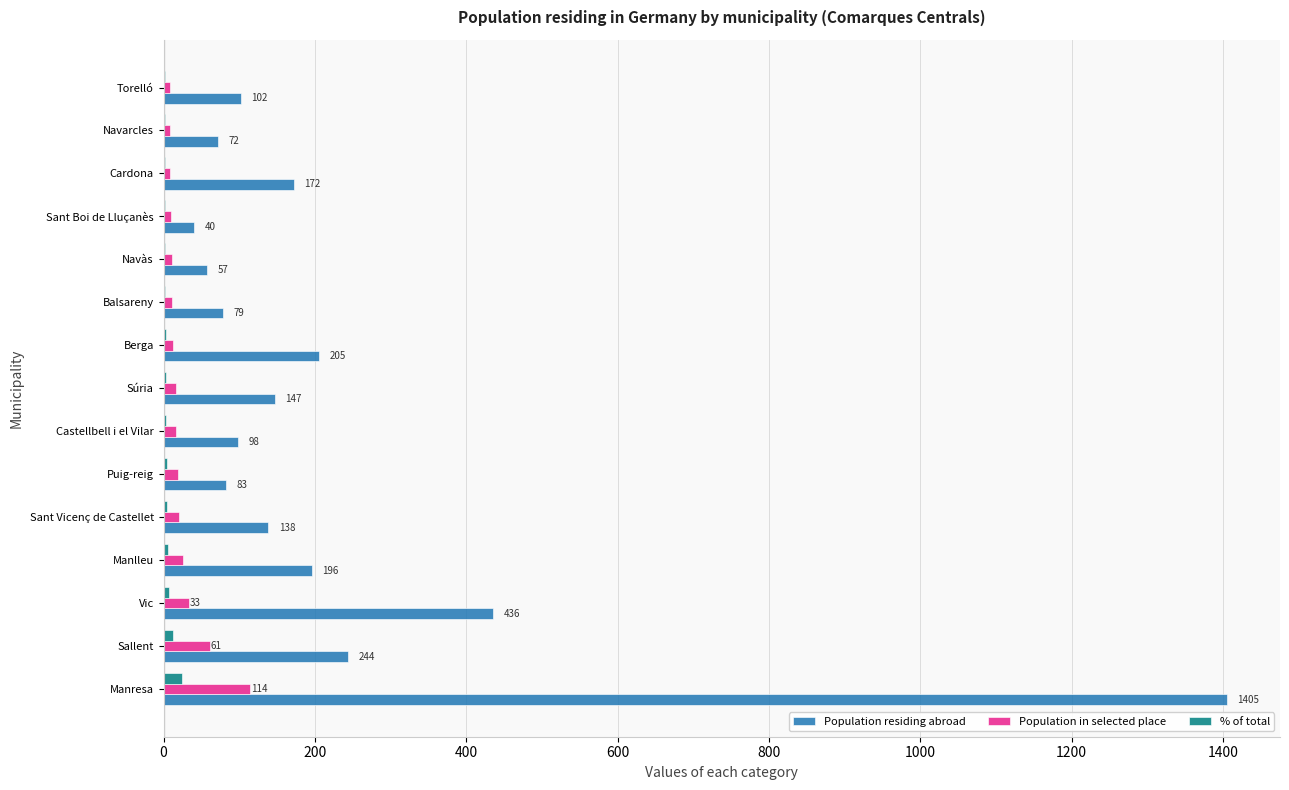

At which category is the sum across all series the highest?

Manresa